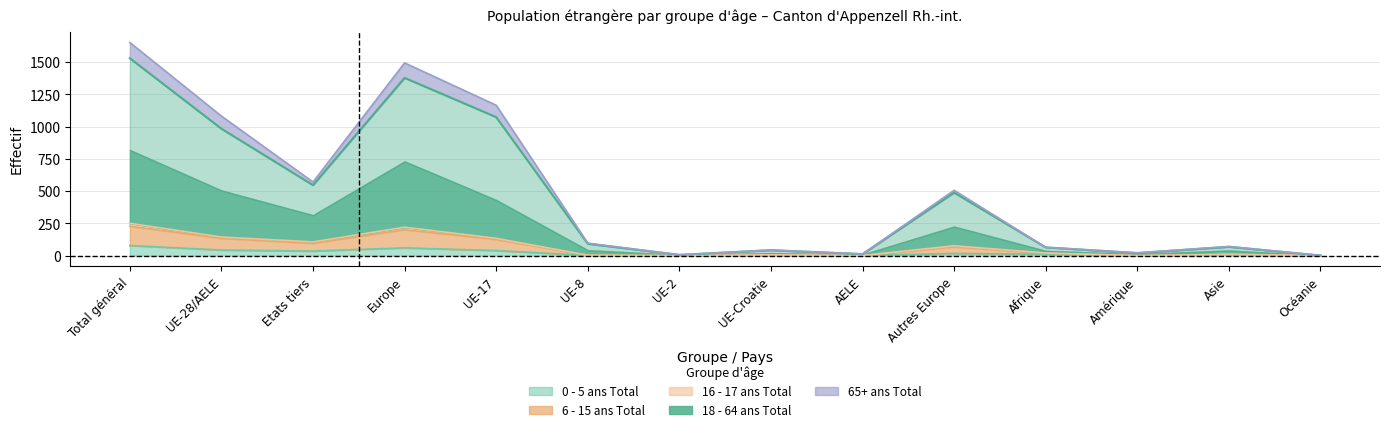

What position from the left is UE-17?

5